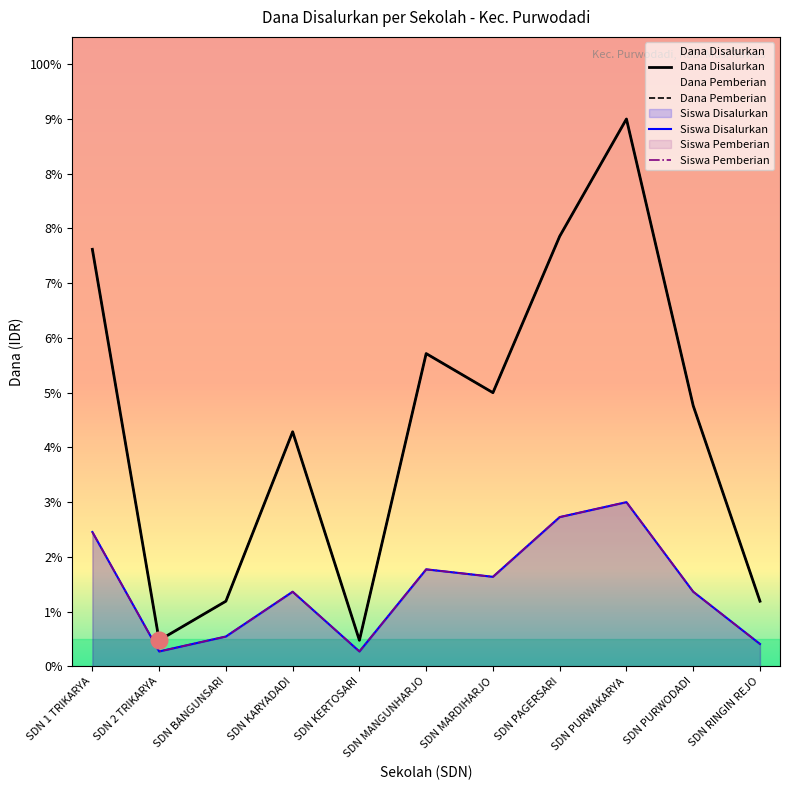

At how many categories does at least one series exceed 949729?

9